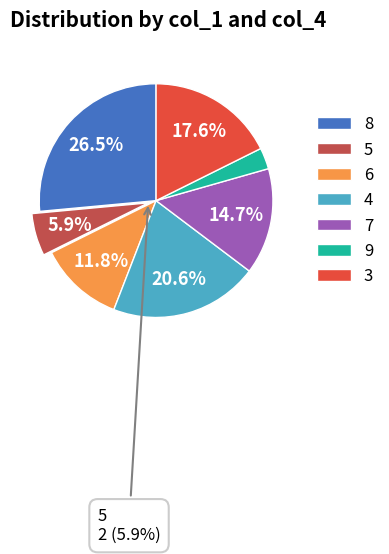

How many segments does this pie chart have?

7